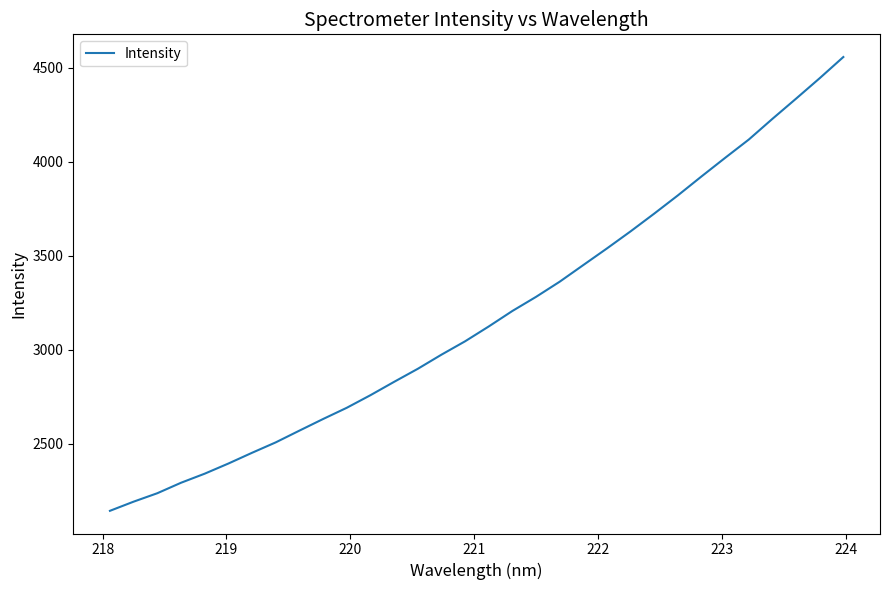

What is the maximum value shown in the chart?

4556.2